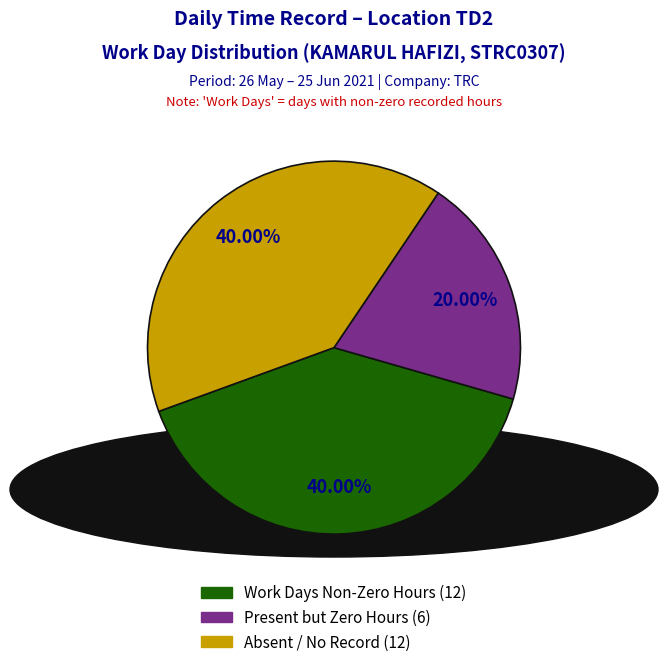

To the nearest percent, what is the average slice percentage?

33%